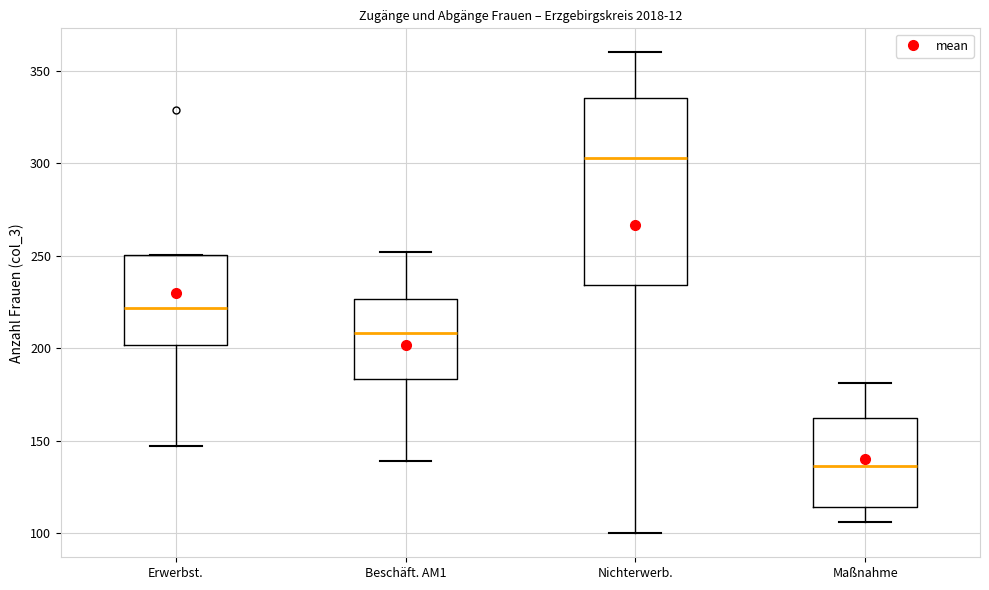

Which box has the highest median line?

Nichterwerb.